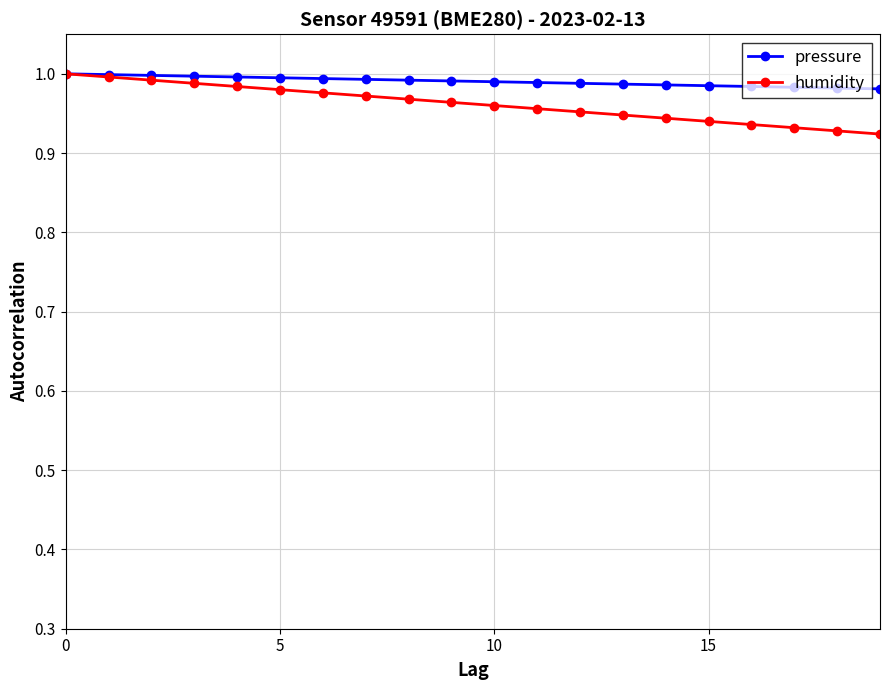

How many distinct data groups are displayed?

2